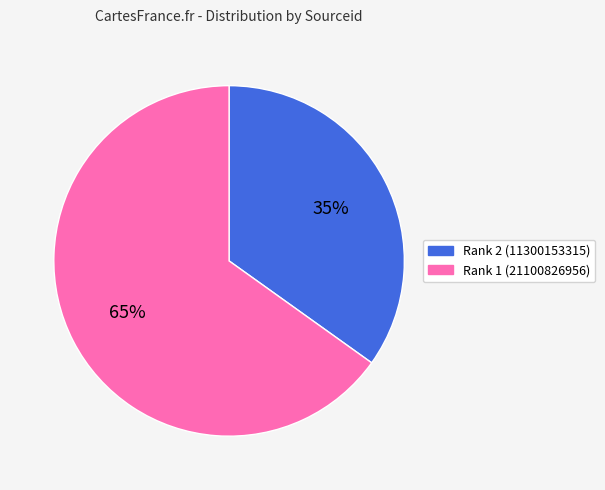

The Rank 1 (21100826956) slice represents 65% of the pie. True or false?

True